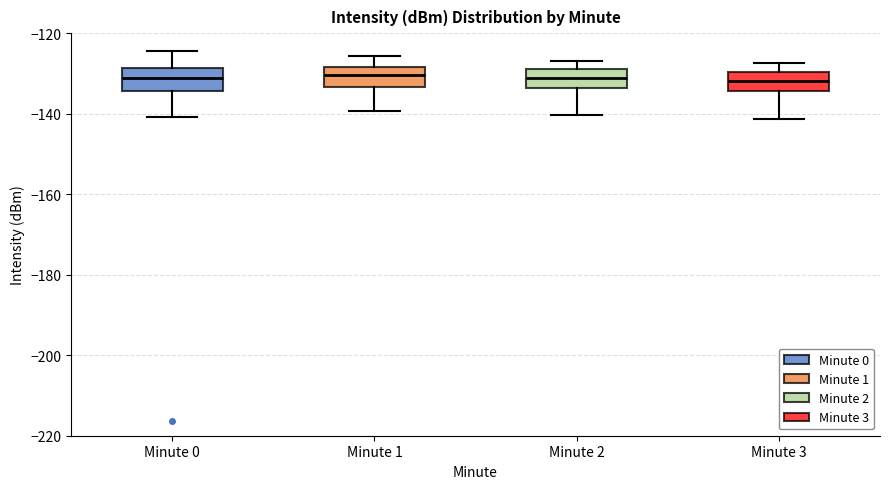

Reading left to right, read every box against the y-axis: the position of its median line, the range the box covers, and the ends of its whiskers. The values are not printed on the chart, so give them approximately, as read against the axis.

Minute 0: median -132, box -134 to -128, whiskers -140 to -124
Minute 1: median -130, box -134 to -128, whiskers -140 to -126
Minute 2: median -132, box -134 to -128, whiskers -140 to -126
Minute 3: median -132, box -134 to -130, whiskers -142 to -128